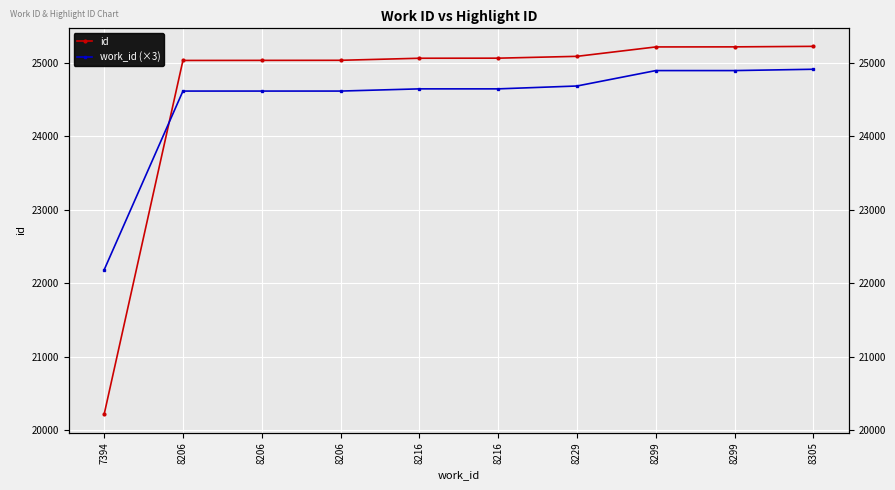

What are all the series names shown in the legend?

id, work_id (×3)